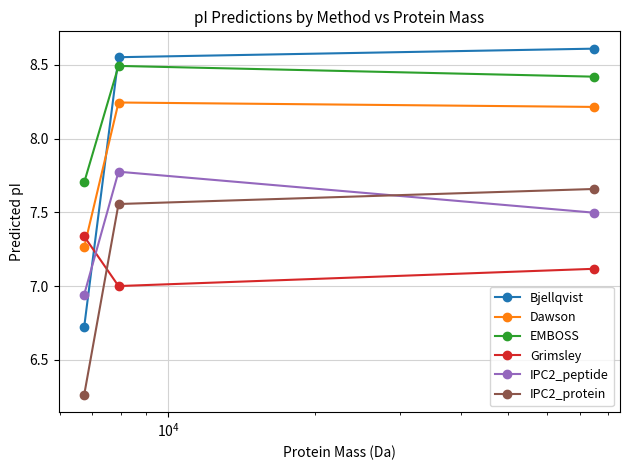

What is the minimum value for Bjellqvist?

6.7